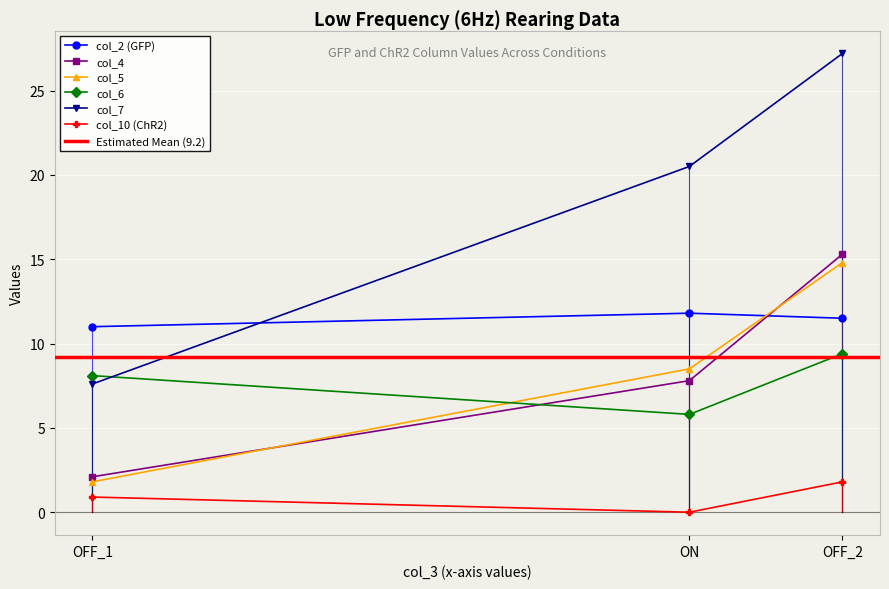

Reading left to right, list all the values displayed in this chart.

col_2 (GFP): OFF_1=11.0	ON=11.8	OFF_2=11.5
col_4: OFF_1=2.1	ON=7.8	OFF_2=15.3
col_5: OFF_1=1.8	ON=8.5	OFF_2=14.8
col_6: OFF_1=8.1	ON=5.8	OFF_2=9.4
col_7: OFF_1=7.6	ON=20.5	OFF_2=27.2
col_10 (ChR2): OFF_1=0.9	ON=0.0	OFF_2=1.8